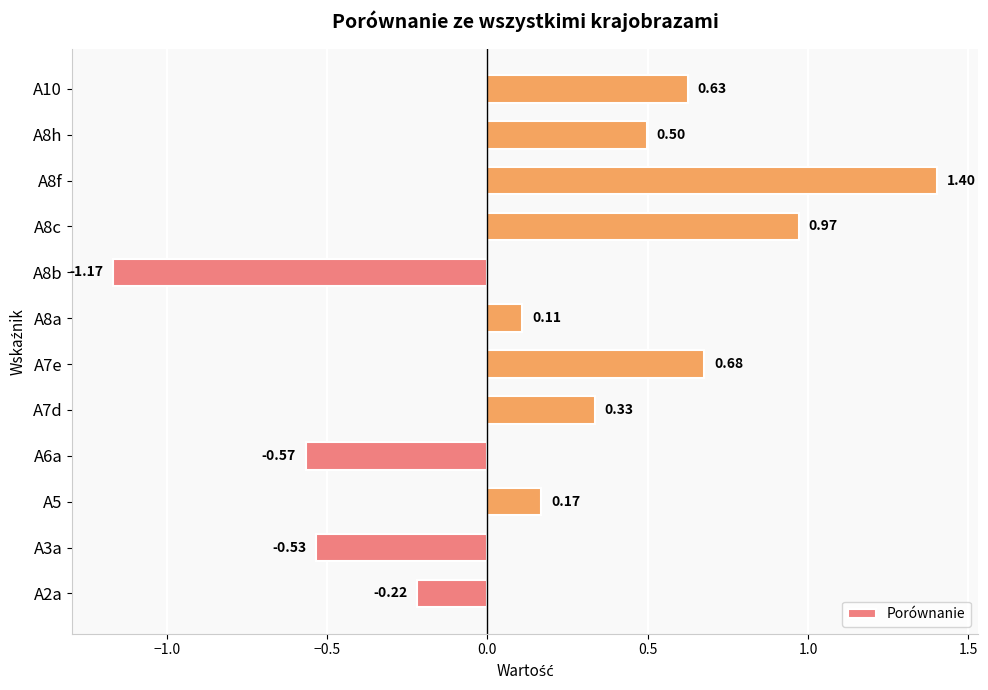

What is the maximum value shown in the chart?

1.4